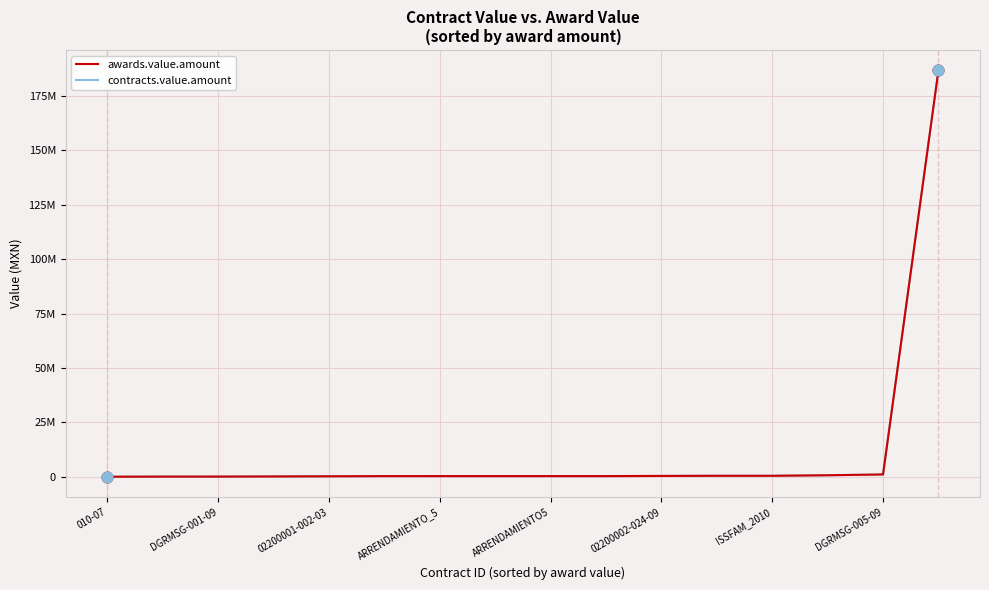

What are all the series names shown in the legend?

awards.value.amount, contracts.value.amount